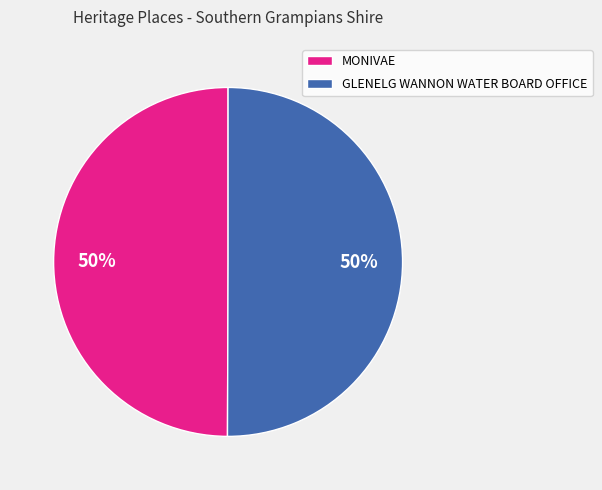

What is the ratio of the value at MONIVAE to the value at GLENELG WANNON WATER BOARD OFFICE?

1.0